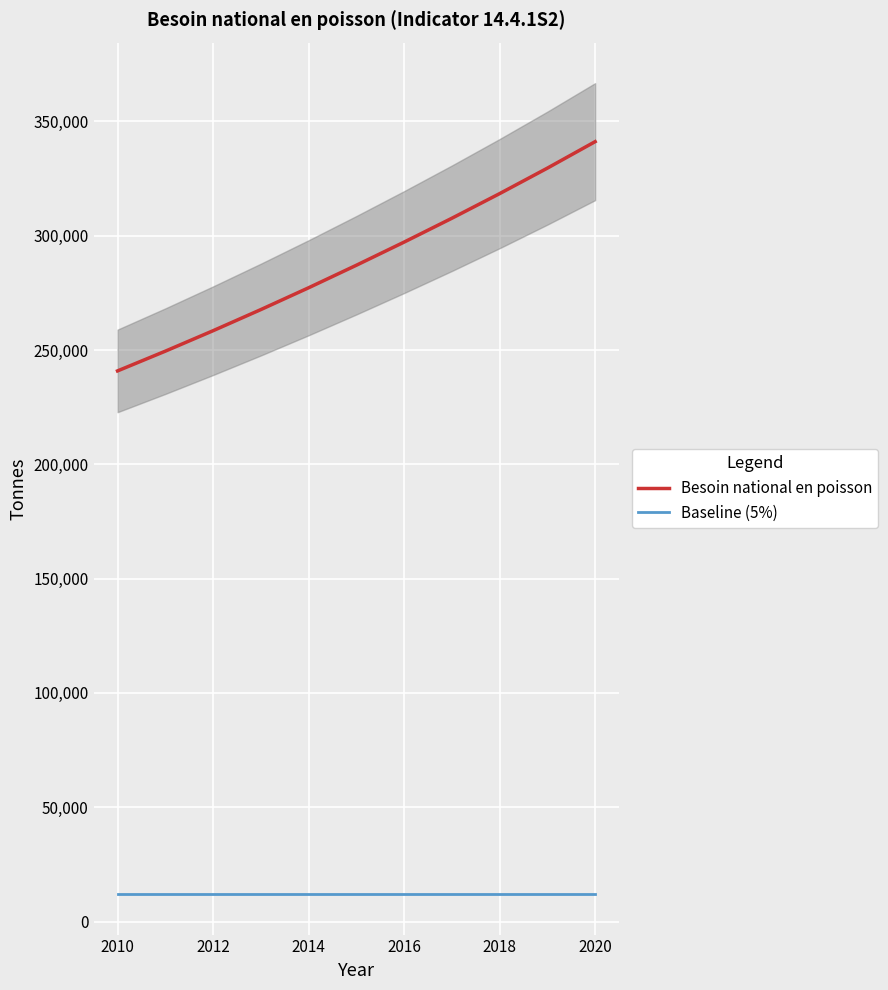

What is the maximum value for Baseline (5%)?

12043